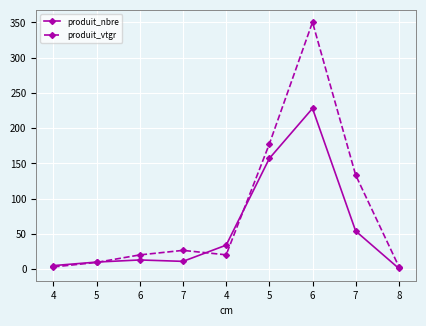

Is this an area chart (filled region under the line)?

No